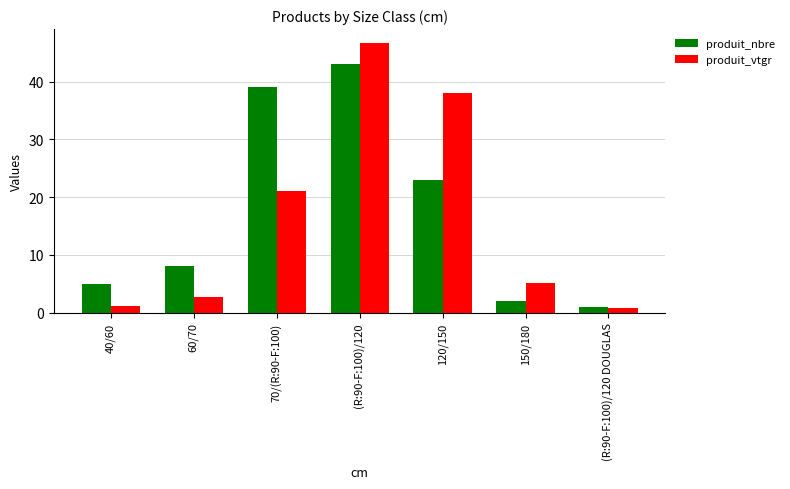

Which series has the largest total across all categories?

produit_nbre